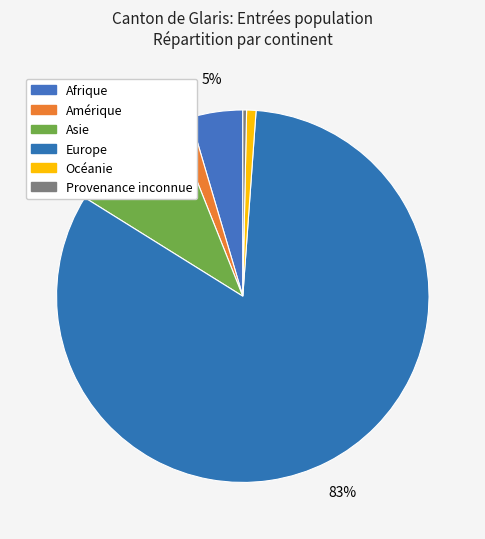

To the nearest percent, what is the average slice percentage?

17%